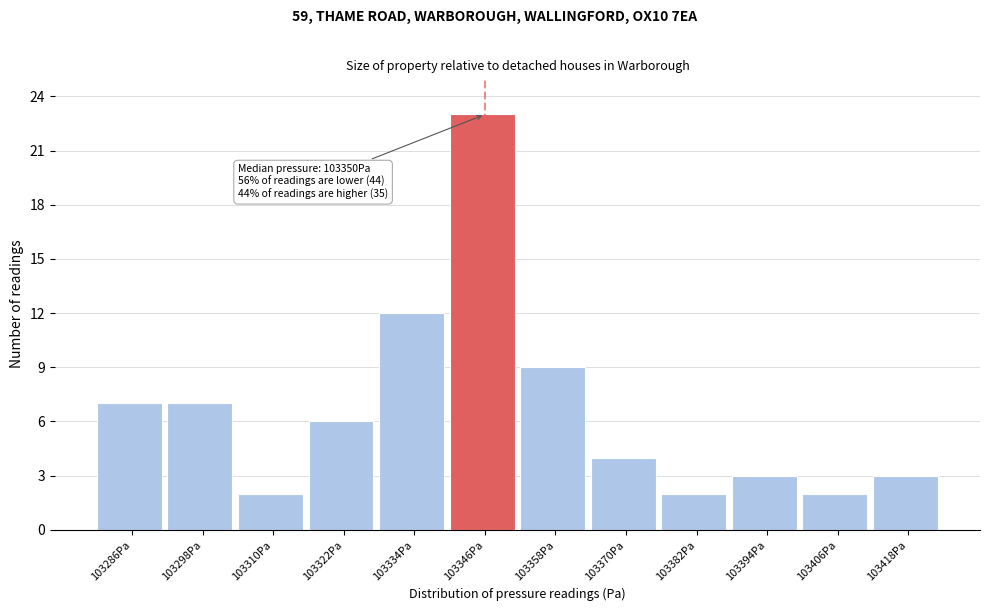

Reading right to left, transcribe all the data shown in this chart.

103418Pa=3	103406Pa=2	103394Pa=3	103382Pa=2	103370Pa=4	103358Pa=9	103346Pa=23	103334Pa=12	103322Pa=6	103310Pa=2	103298Pa=7	103286Pa=7